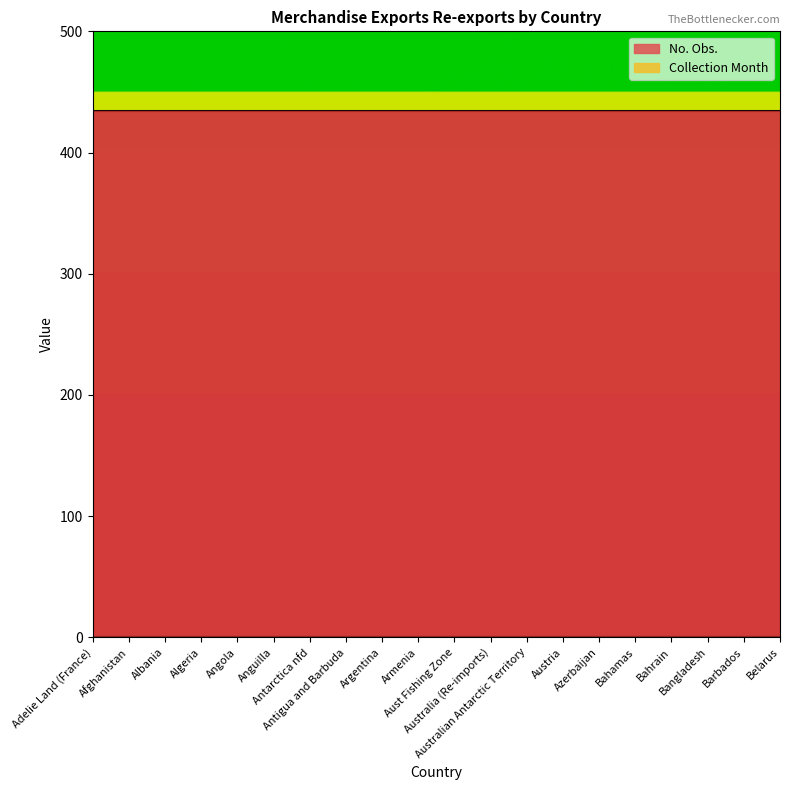

Which series has the largest total across all categories?

No. Obs.